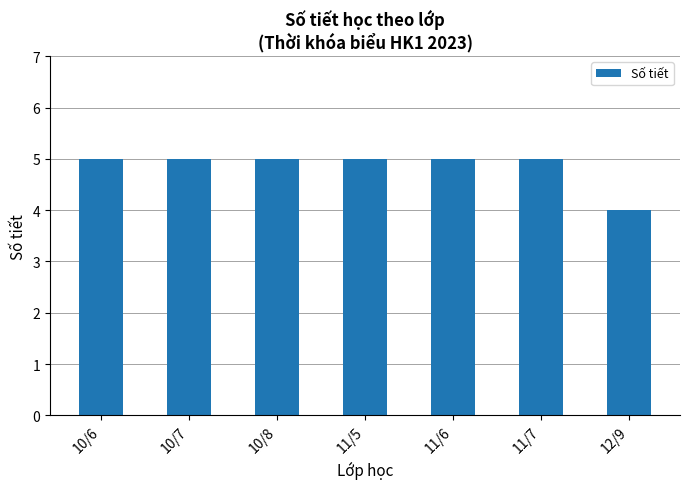

True or false: the data shows 7 at 10/6.

False